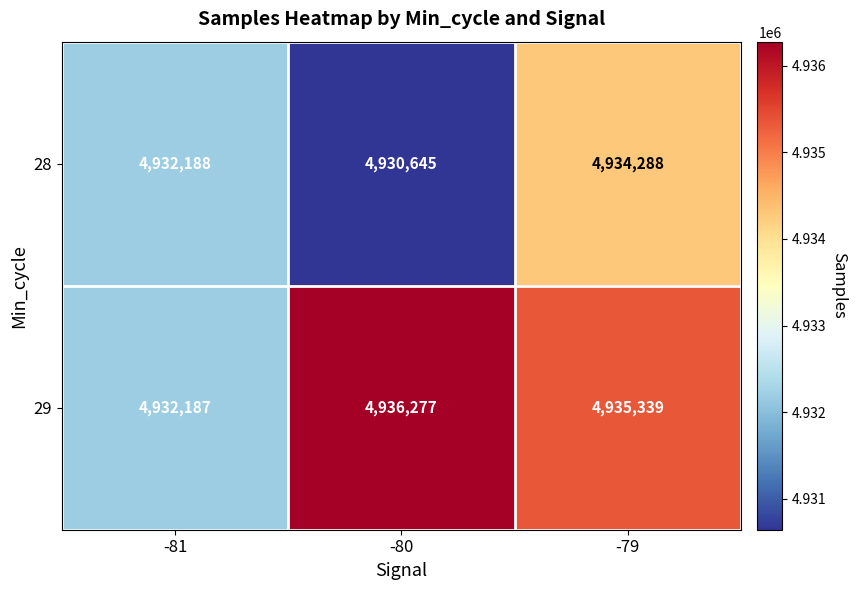

Reading right to left, list all the values displayed in this chart.

28: -79=4934288	-80=4930645	-81=4932188
29: -79=4935339	-80=4936277	-81=4932187